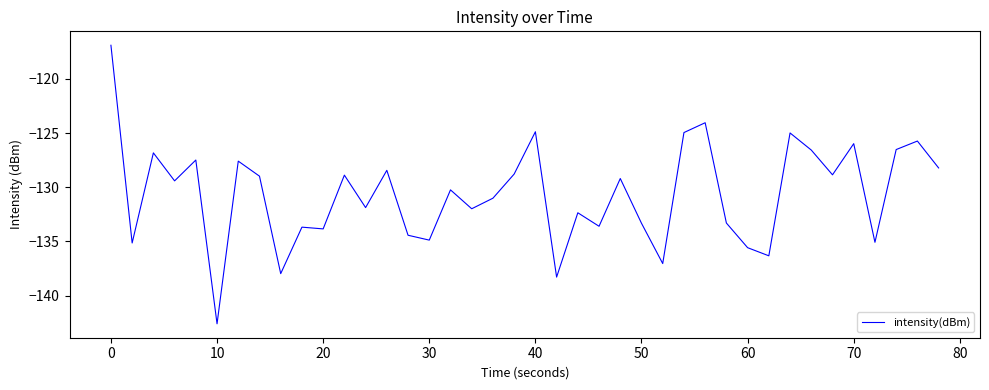

What is the minimum value shown in the chart?

-142.6